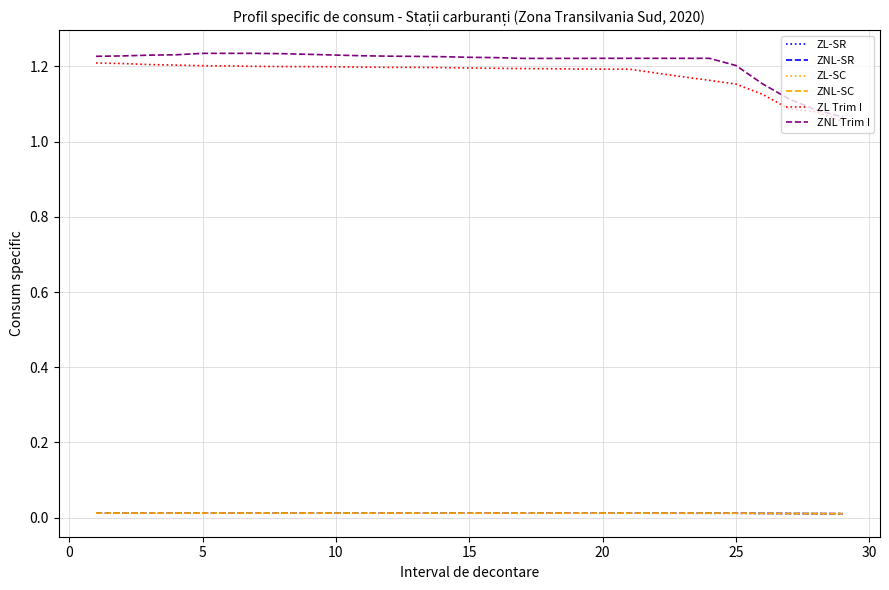

Is this an area chart (filled region under the line)?

No